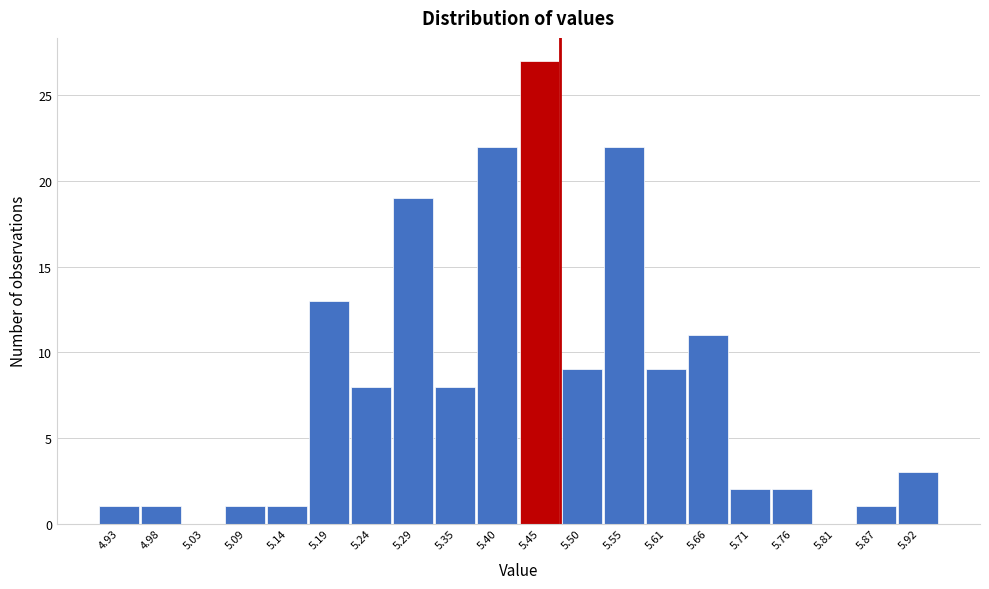

Reading right to left, extract all data points from this chart.

5.92=3	5.87=1	5.81=0	5.76=2	5.71=2	5.66=11	5.61=9	5.55=22	5.50=9	5.45=27	5.40=22	5.35=8	5.29=19	5.24=8	5.19=13	5.14=1	5.09=1	5.03=0	4.98=1	4.93=1